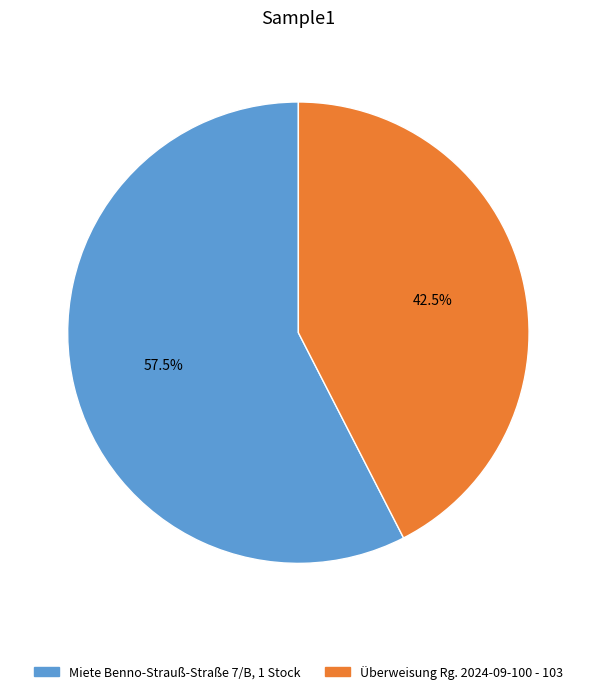

Does any single category account for the majority?

Yes